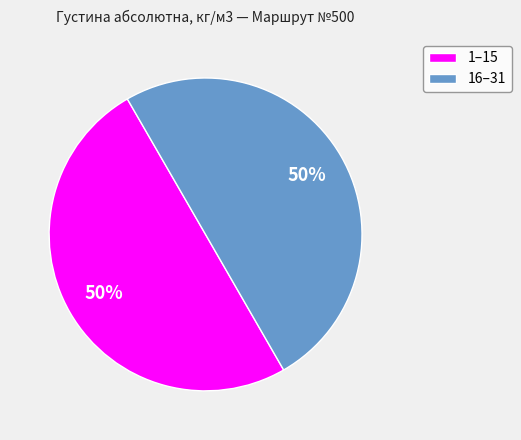

How many segments does this pie chart have?

2